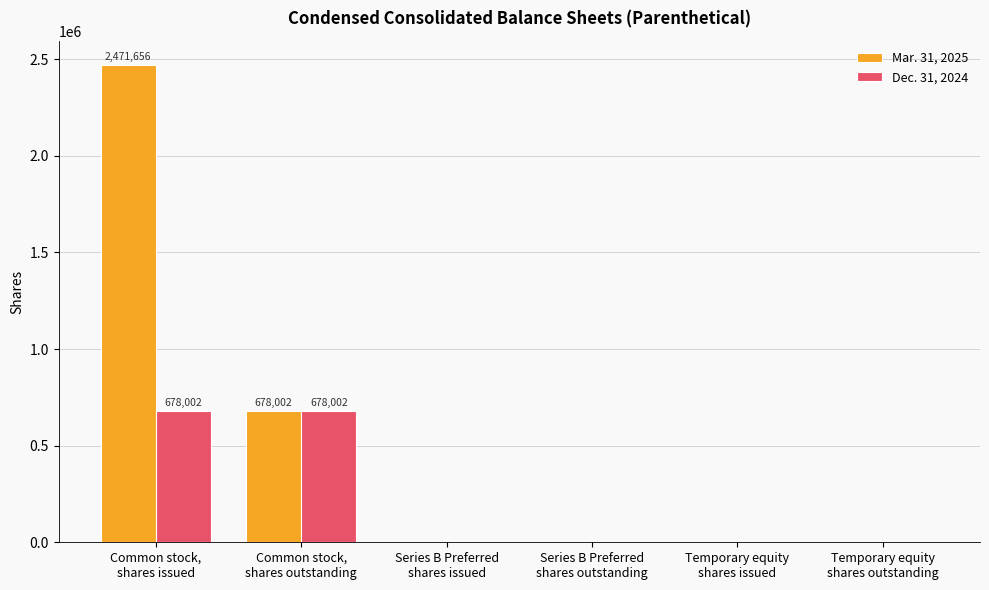

What value does the Mar. 31, 2025 series have at Common stock,
shares issued, to the nearest 10?

2471660